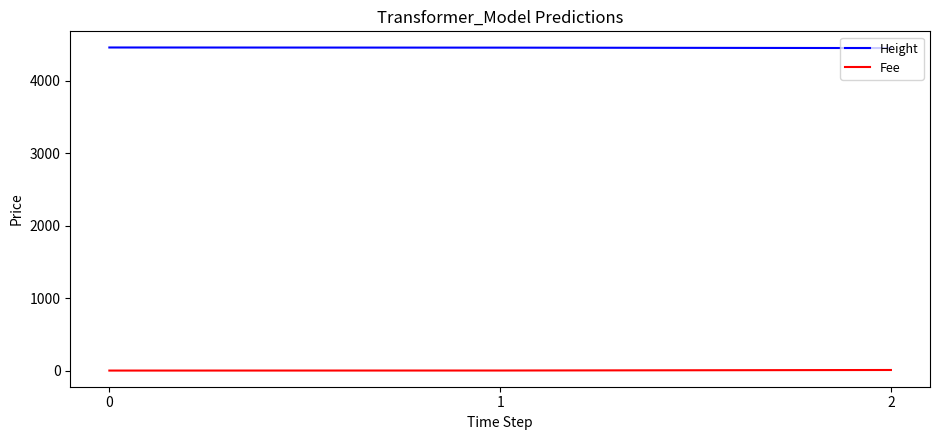

What is the average value of the Fee series?

2.9